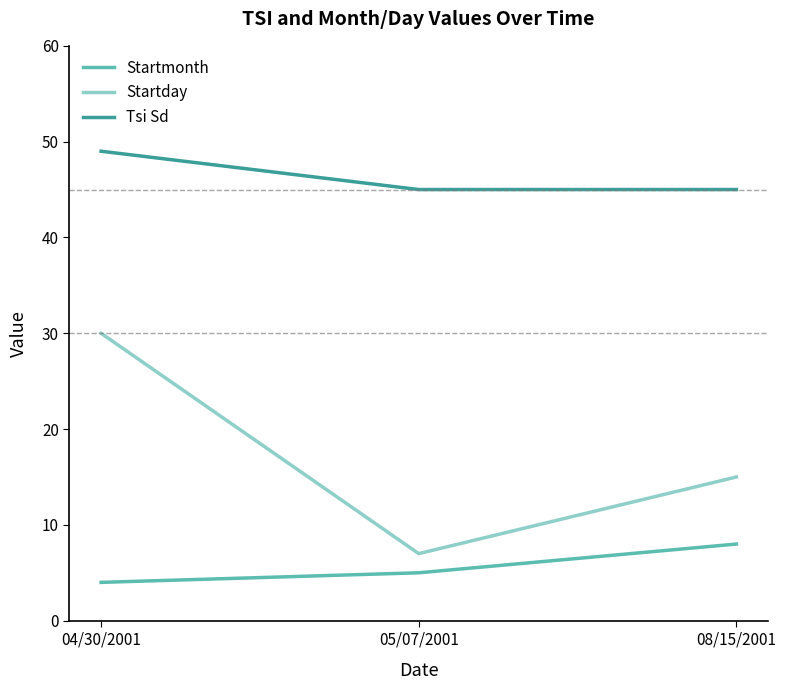

At which category is the sum across all series the highest?

04/30/2001